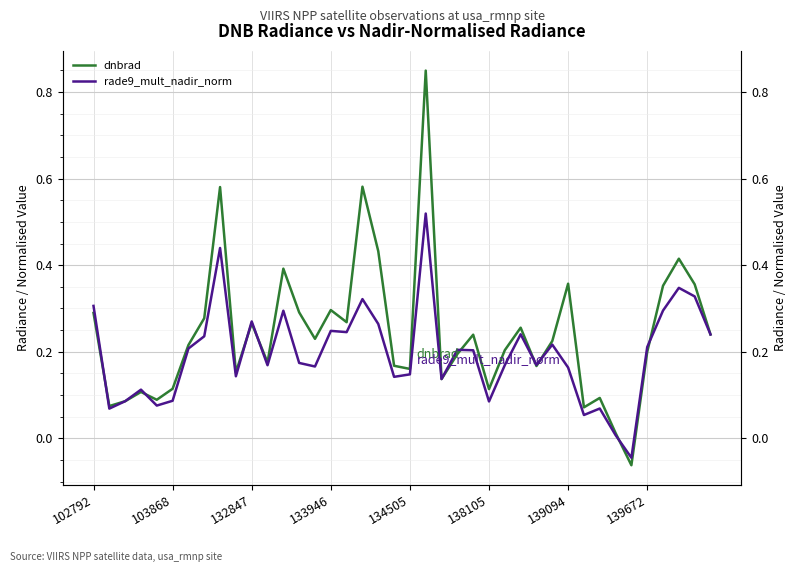

What is the difference between the highest and lowest values at 36?

0.1